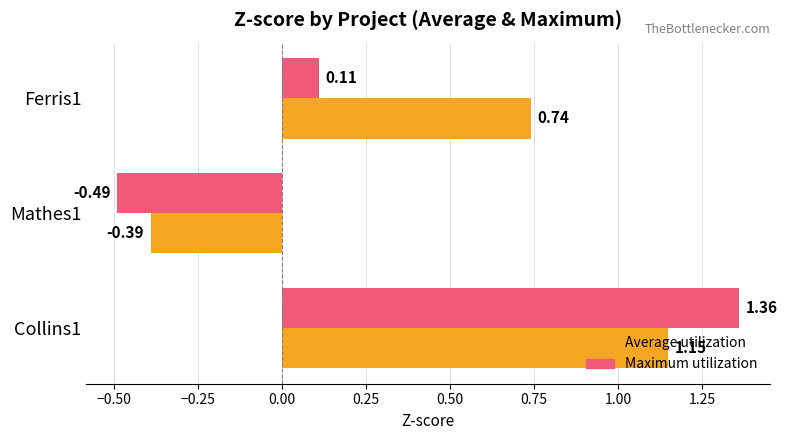

At which category is the sum across all series the highest?

Collins1